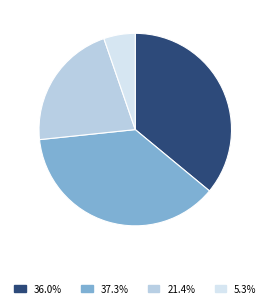

Is there a majority slice in this chart?

No